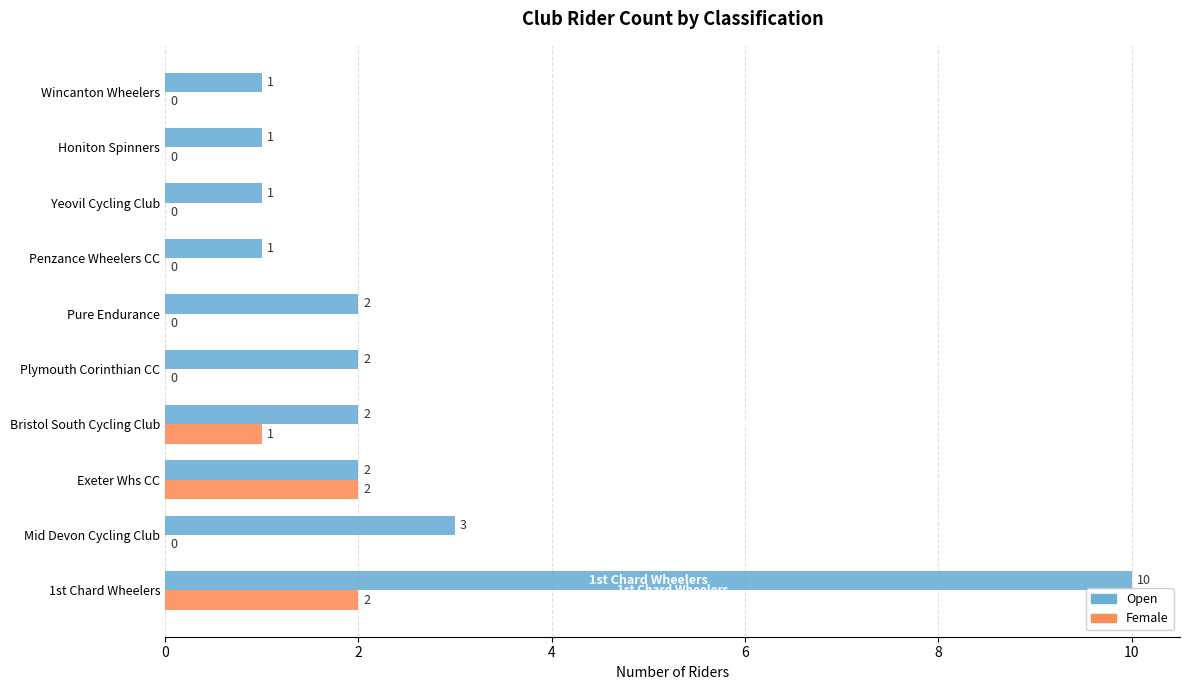

At which category does the chart reach its peak across all series?

1st Chard Wheelers